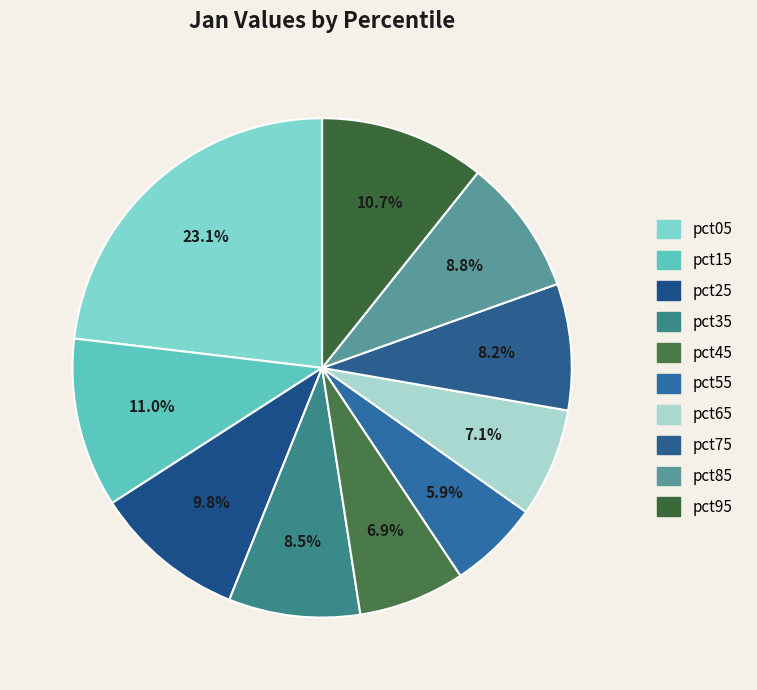

What portion of the pie excludes pct45?

93.1%